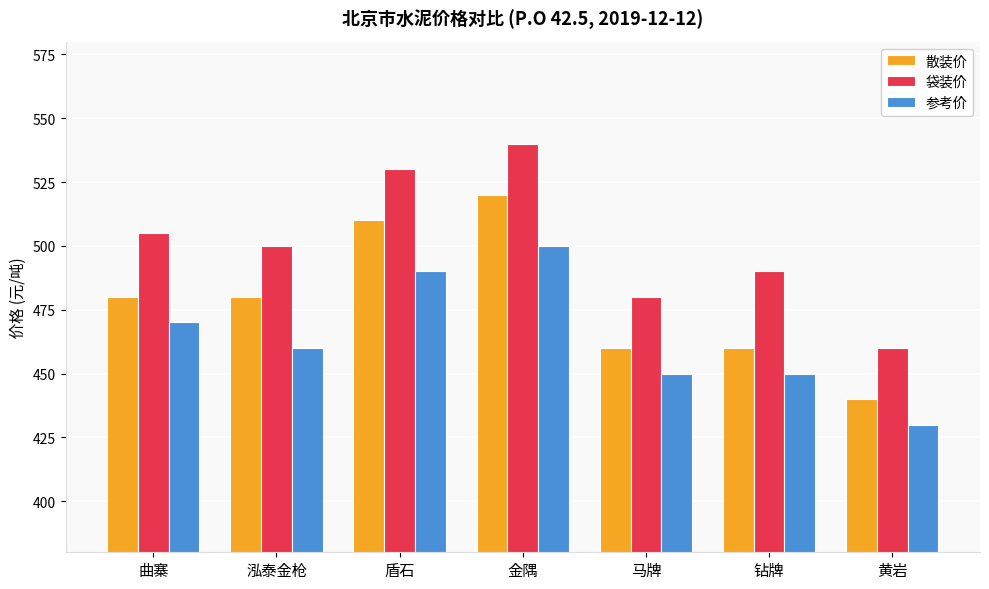

What is the approximate value of 袋装价 at 曲寨, to the nearest 5?

505